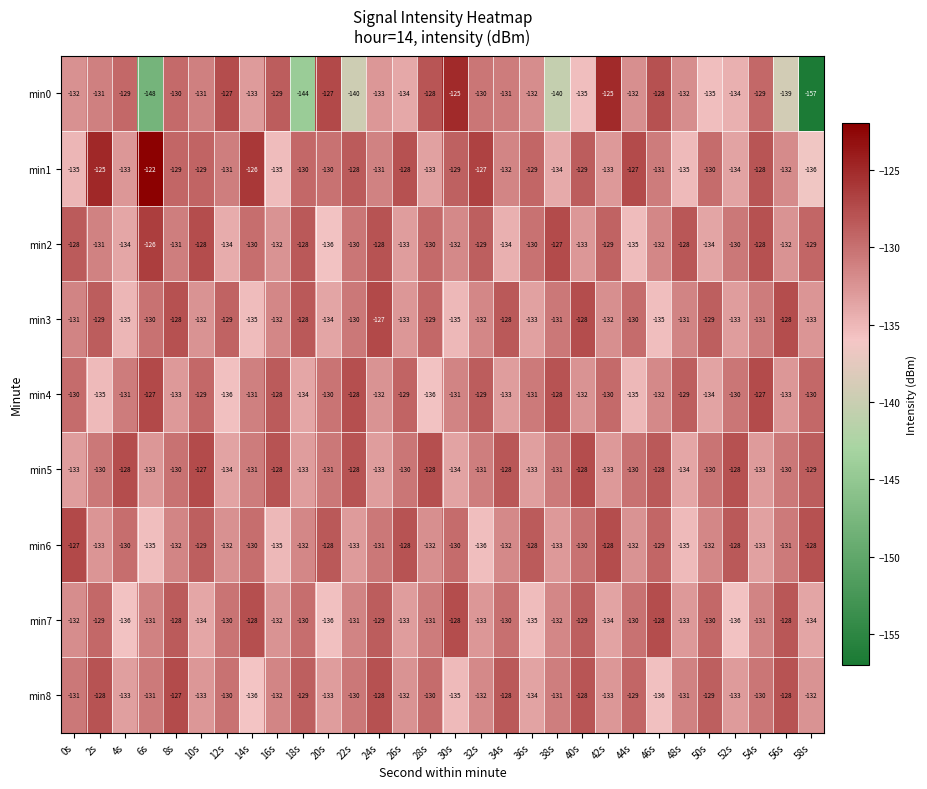

At which label does min6 reach its minimum?

32s